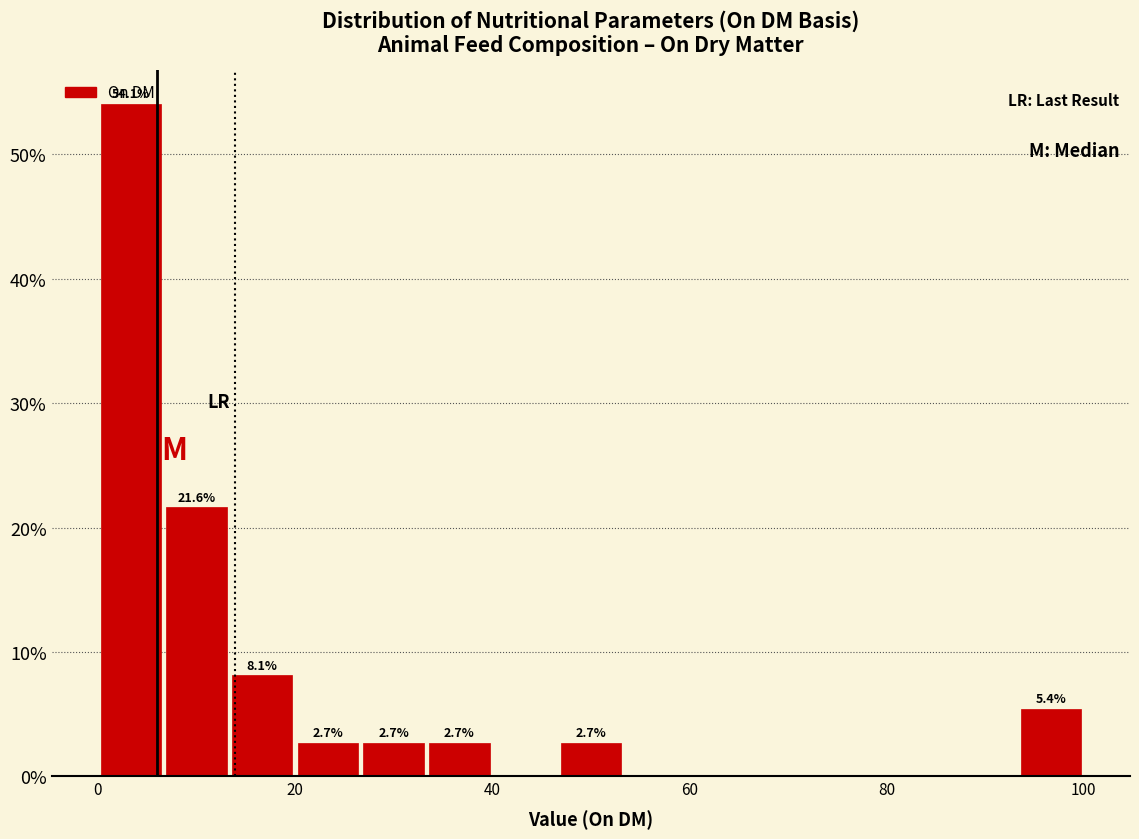

Read against the x-axis, roughly where is the centre of the tallest bar?

4